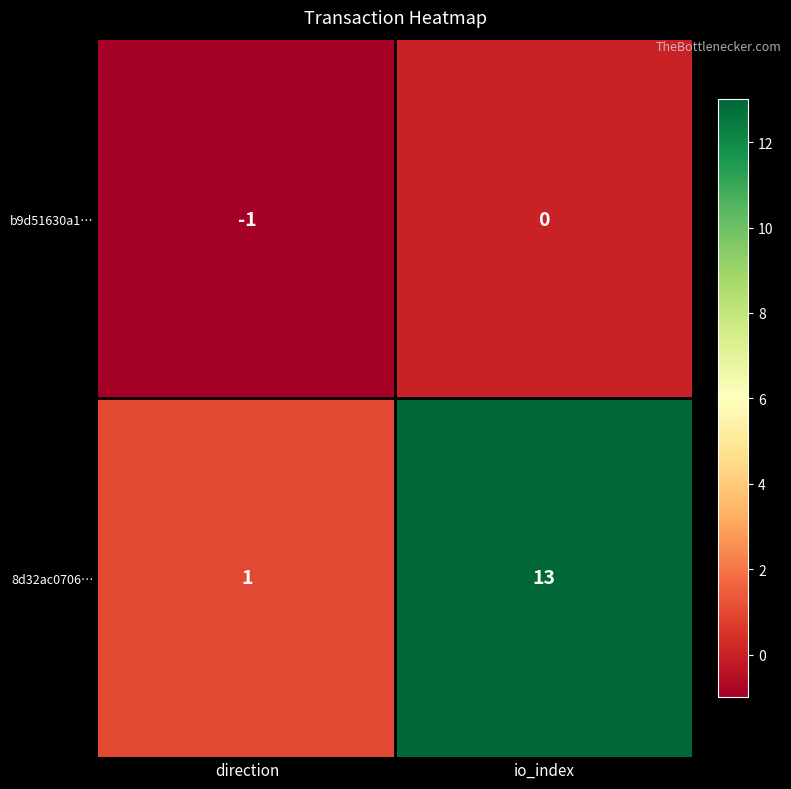

Which series has the largest total across all categories?

8d32ac0706…